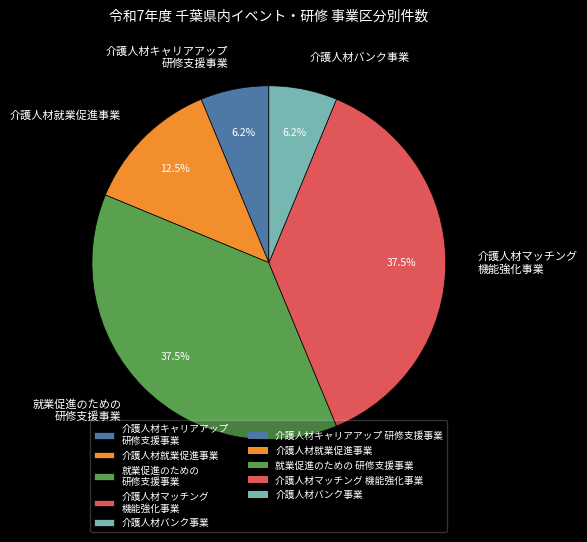

How much of the chart is everything except 就業促進のための 研修支援事業?

62.5%